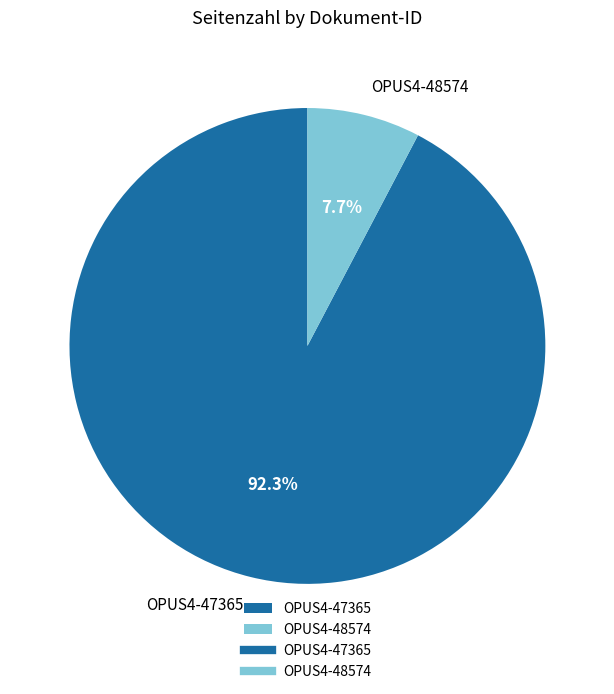

Which has a higher value, OPUS4-47365 or OPUS4-48574?

OPUS4-47365